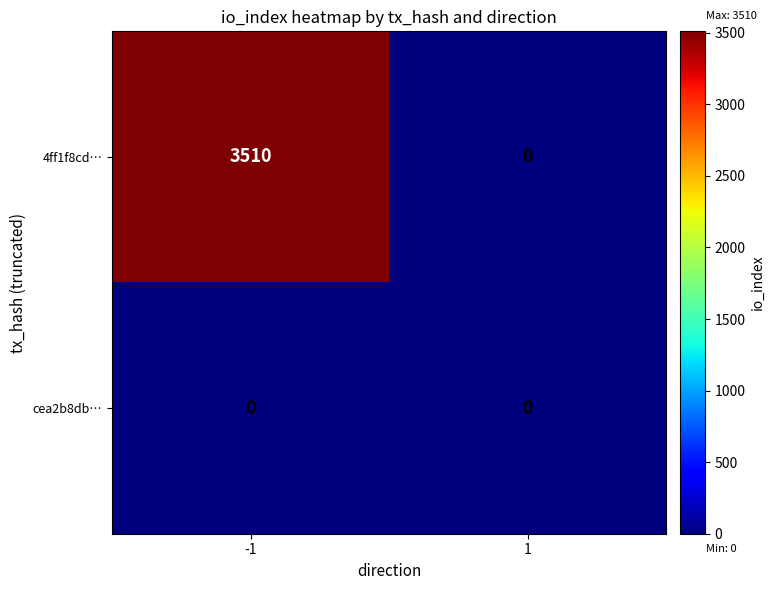

List the series in order of their overall mean, lowest first.

cea2b8db…, 4ff1f8cd…